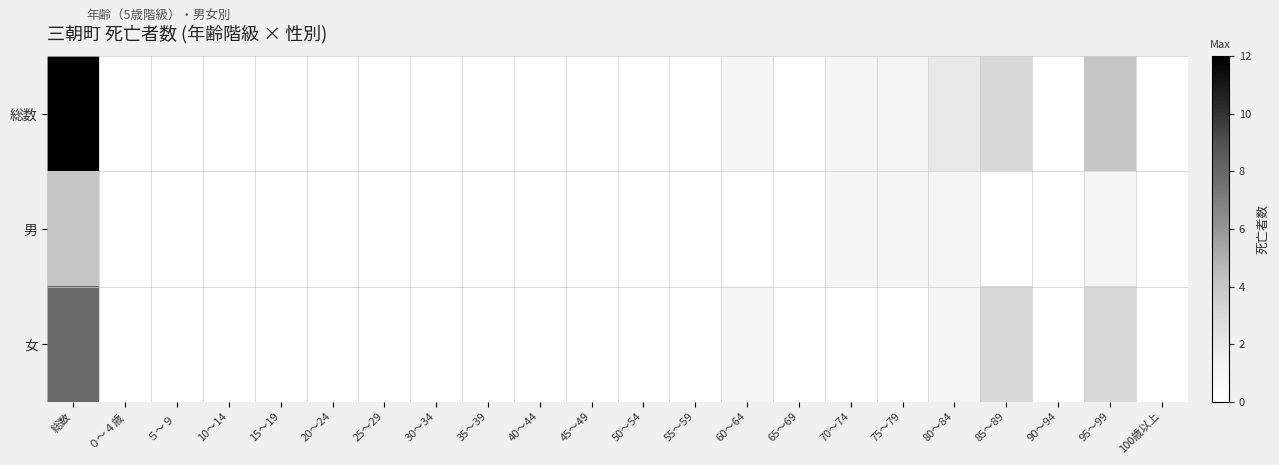

Rank the series by their average value, from highest to lowest.

総数, 女, 男